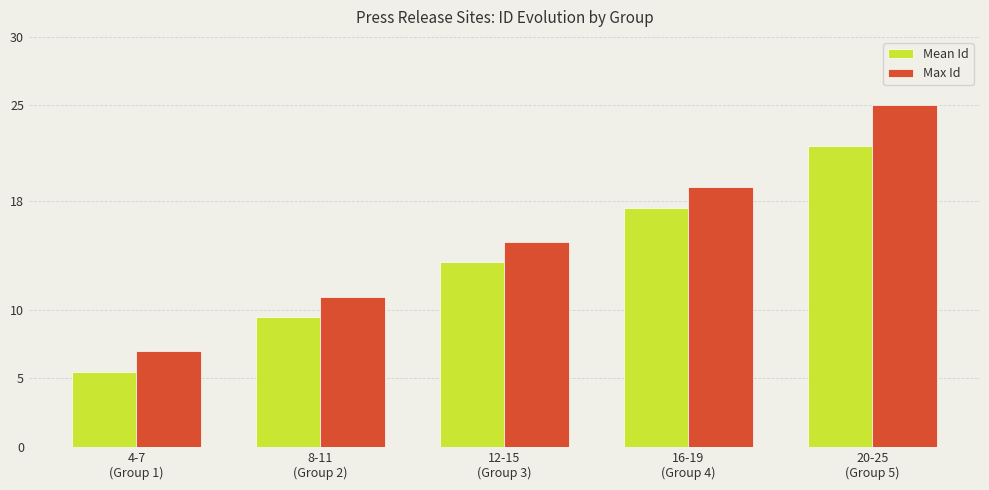

What is the spread (max minus min) of values at 20-25
(Group 5)?

3.0